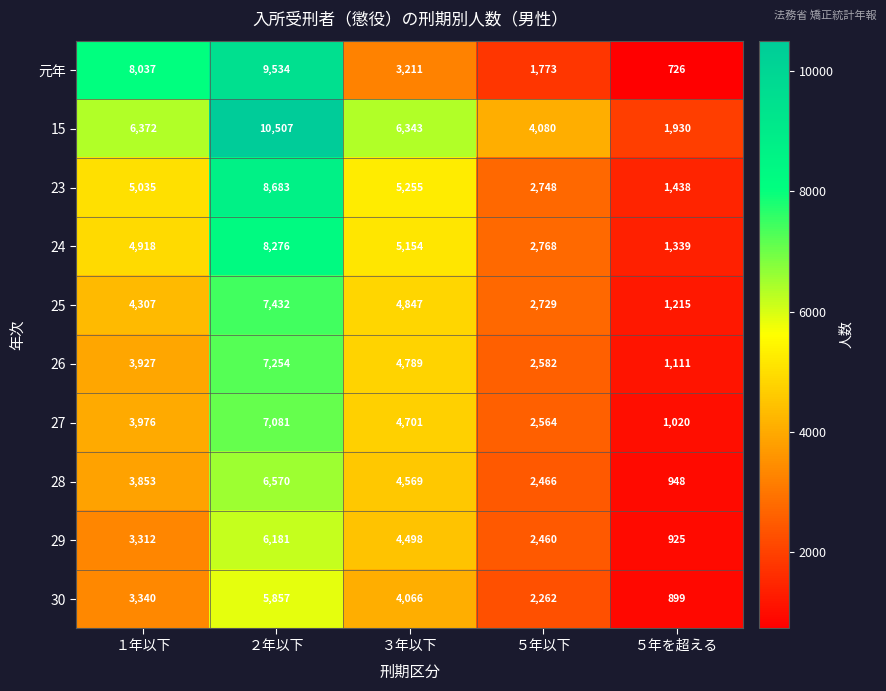

How many 29 values are between 2460 and 4498?

3